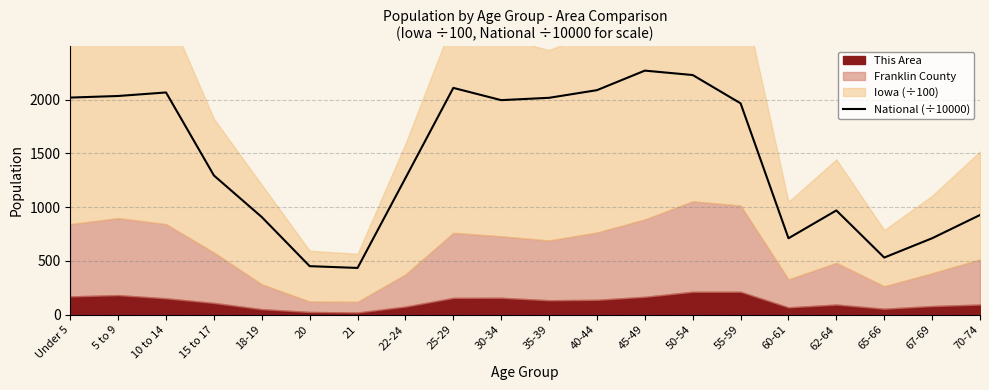

The National (÷10000) series shows 622.0 at 62-64. True or false?

False